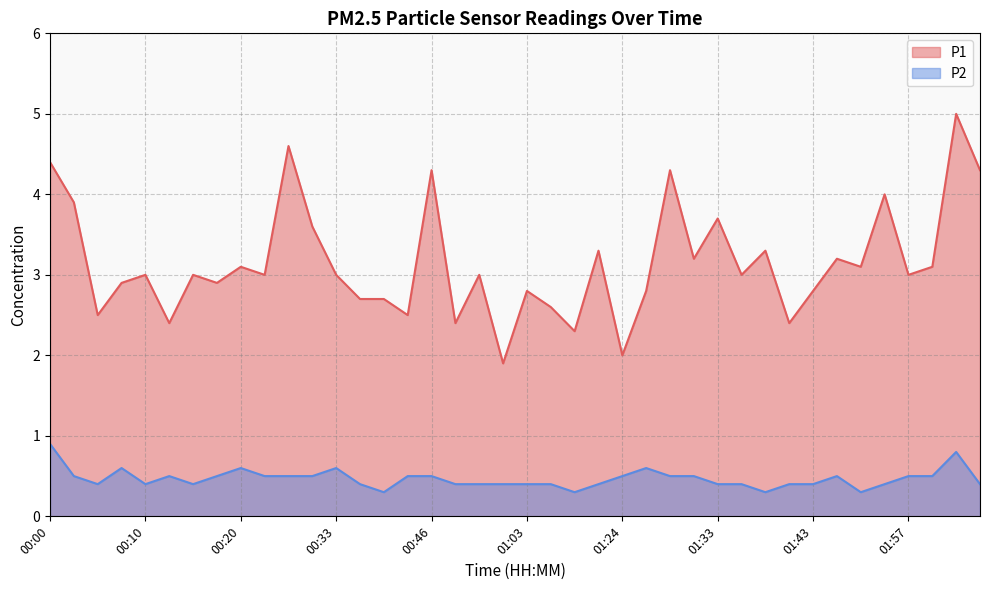

Which category has the lowest value across all series?

00:38